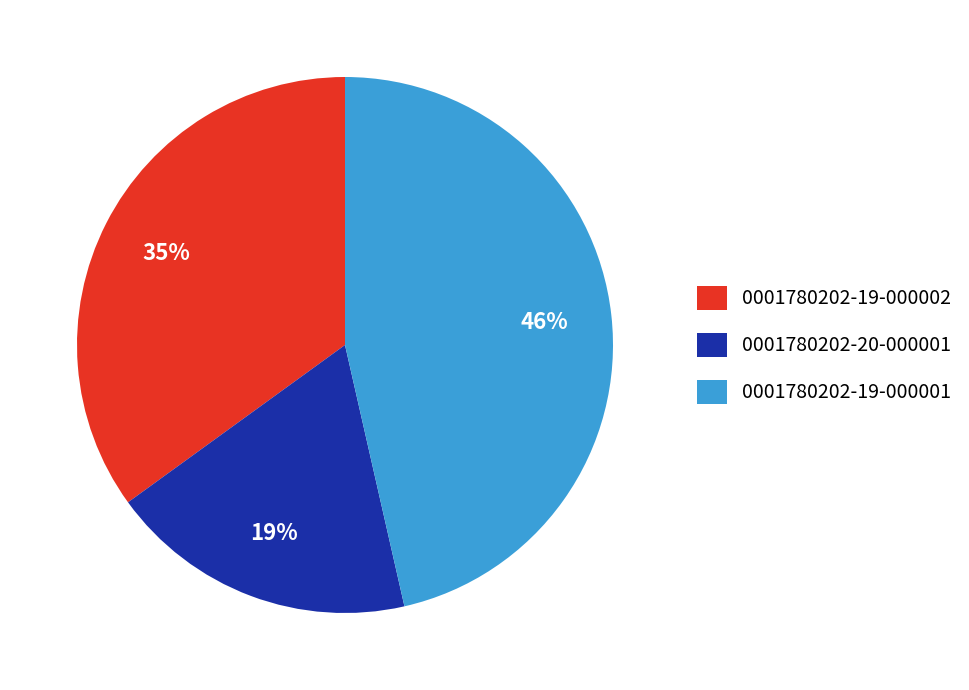

Which category has the biggest portion of the pie?

0001780202-19-000001